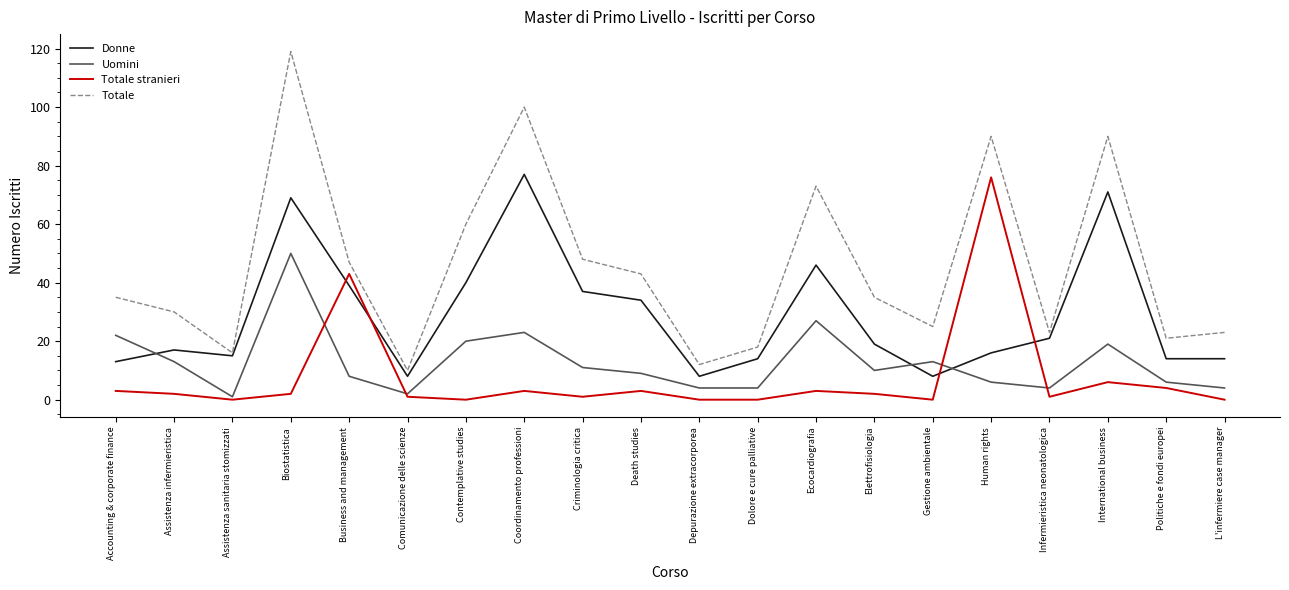

True or false: Donne has more than 0 interior local peaks.

True